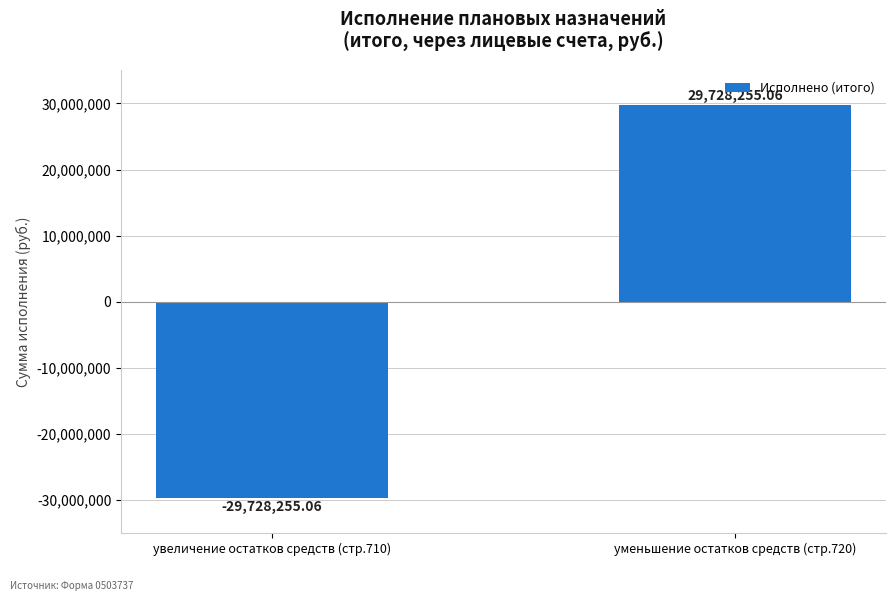

What is the value of the 2nd bar from the left?

29728255.1